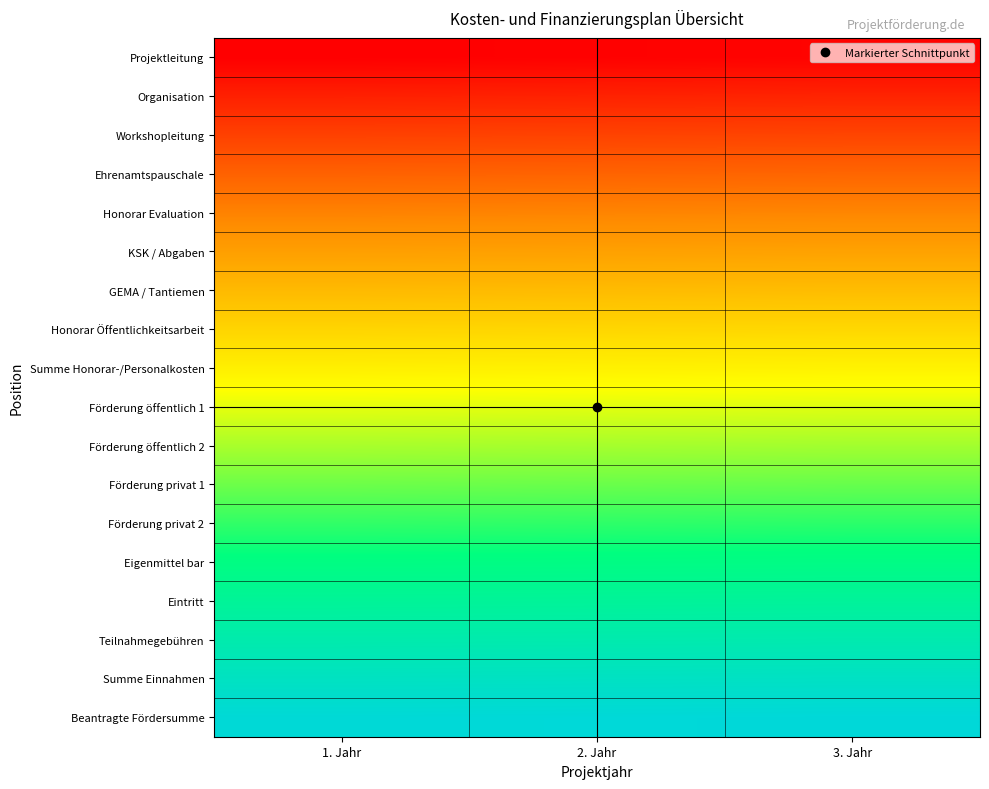

Reading left to right, what are all the values shown in this chart?

Projektleitung: 1. Jahr=0	2. Jahr=1	3. Jahr=2
Organisation: 1. Jahr=18	2. Jahr=19	3. Jahr=20
Workshopleitung: 1. Jahr=36	2. Jahr=37	3. Jahr=38
Ehrenamtspauschale: 1. Jahr=54	2. Jahr=55	3. Jahr=56
Honorar Evaluation: 1. Jahr=72	2. Jahr=73	3. Jahr=74
KSK / Abgaben: 1. Jahr=90	2. Jahr=91	3. Jahr=92
GEMA / Tantiemen: 1. Jahr=108	2. Jahr=109	3. Jahr=110
Honorar Öffentlichkeitsarbeit: 1. Jahr=126	2. Jahr=127	3. Jahr=128
Summe Honorar-/Personalkosten: 1. Jahr=144	2. Jahr=145	3. Jahr=146
Förderung öffentlich 1: 1. Jahr=162	2. Jahr=163	3. Jahr=164
Förderung öffentlich 2: 1. Jahr=180	2. Jahr=181	3. Jahr=182
Förderung privat 1: 1. Jahr=198	2. Jahr=199	3. Jahr=200
Förderung privat 2: 1. Jahr=216	2. Jahr=217	3. Jahr=218
Eigenmittel bar: 1. Jahr=234	2. Jahr=235	3. Jahr=236
Eintritt: 1. Jahr=252	2. Jahr=253	3. Jahr=254
Teilnahmegebühren: 1. Jahr=270	2. Jahr=271	3. Jahr=272
Summe Einnahmen: 1. Jahr=288	2. Jahr=289	3. Jahr=290
Beantragte Fördersumme: 1. Jahr=306	2. Jahr=307	3. Jahr=308